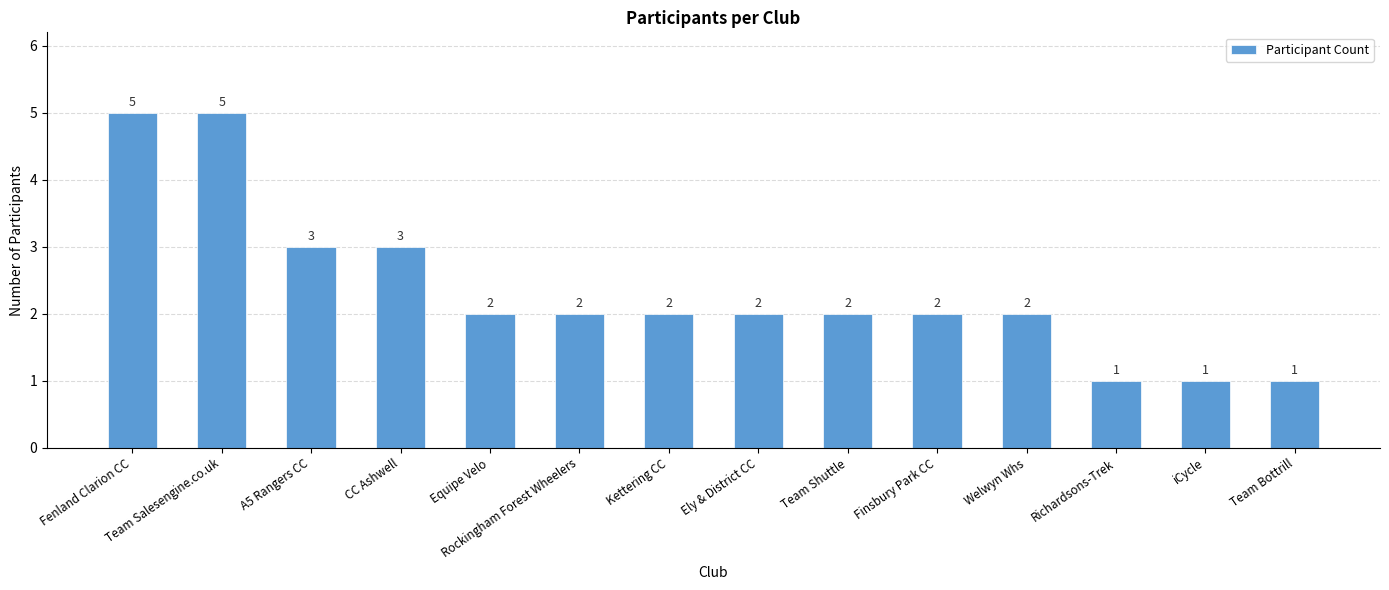

How many values are below 2?

3